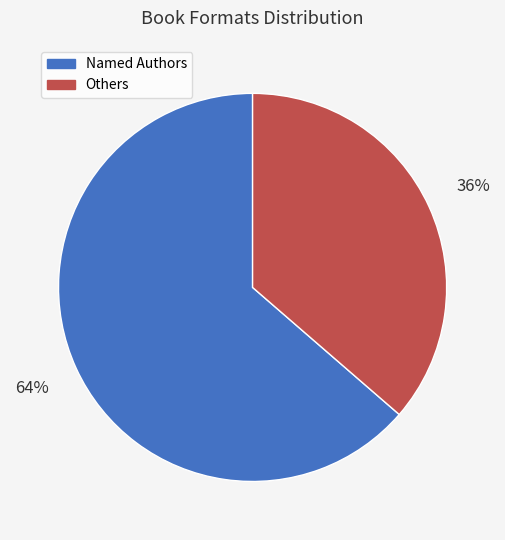

Is there a majority slice in this chart?

Yes